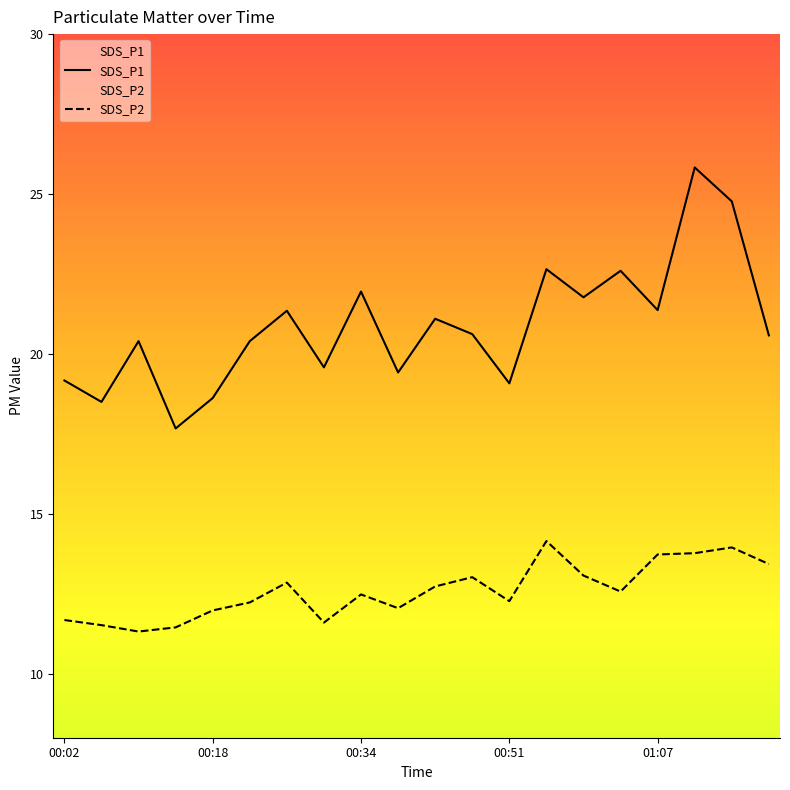

How many lines are shown in the chart?

2